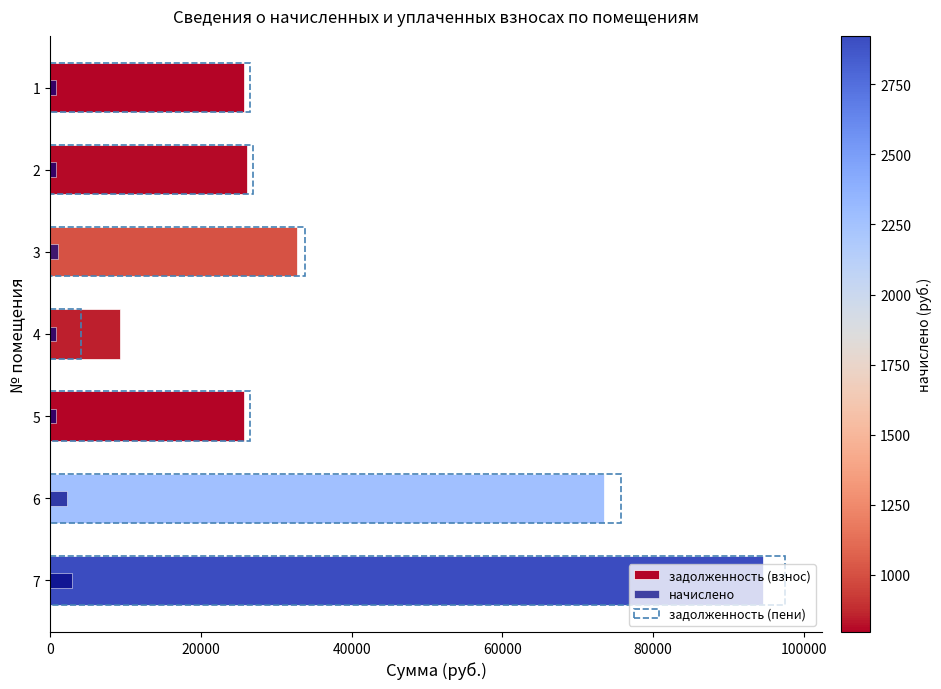

At how many categories does at least one series exceed 70764?

2